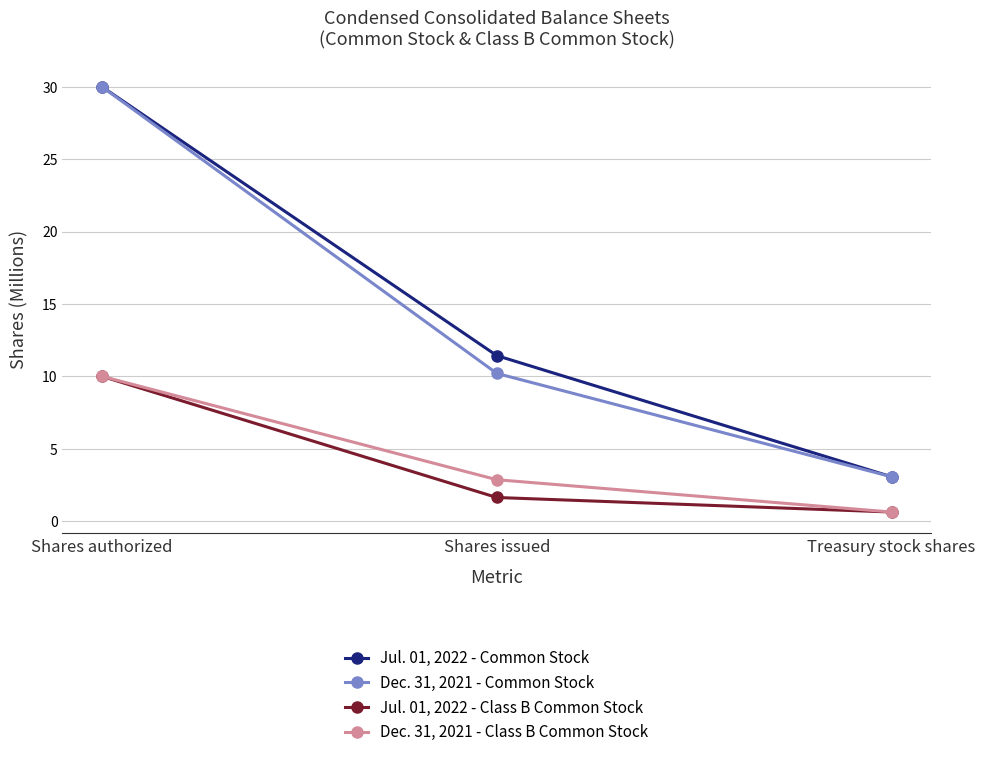

Where is Dec. 31, 2021 - Class B Common Stock nearest to the value 5?

Shares issued